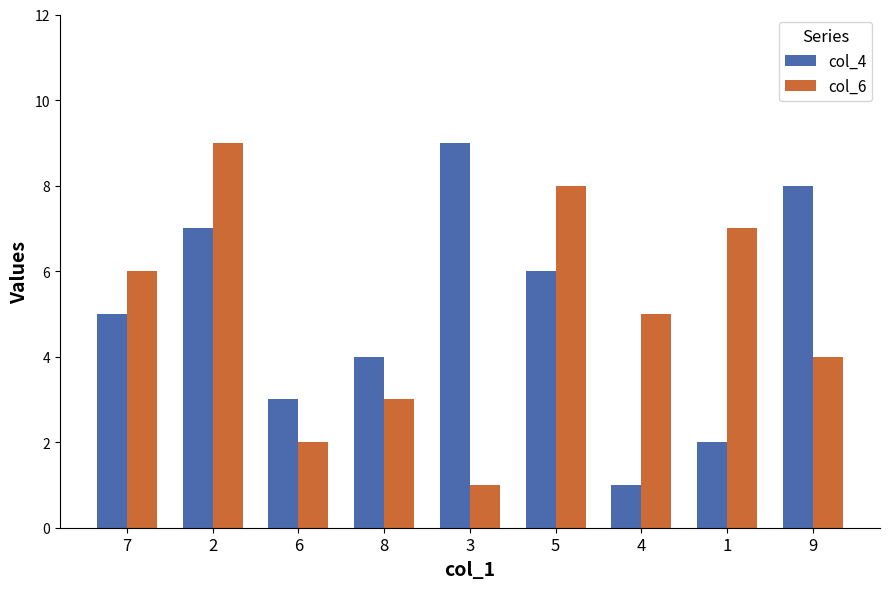

Between 8 and 1, which series saw the biggest shift?

col_6